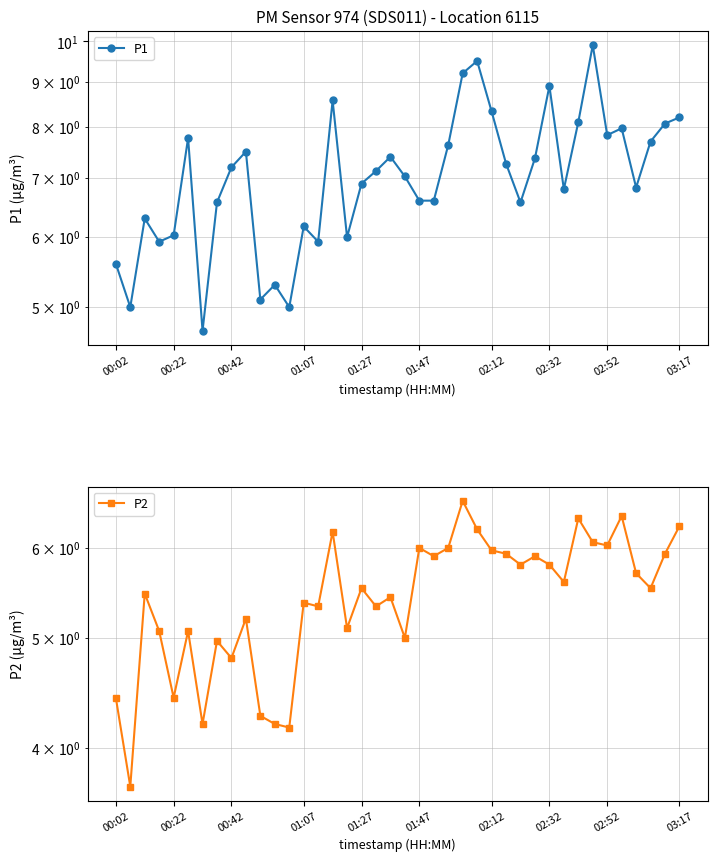

True or false: P1 and P2 cross at least once.

False